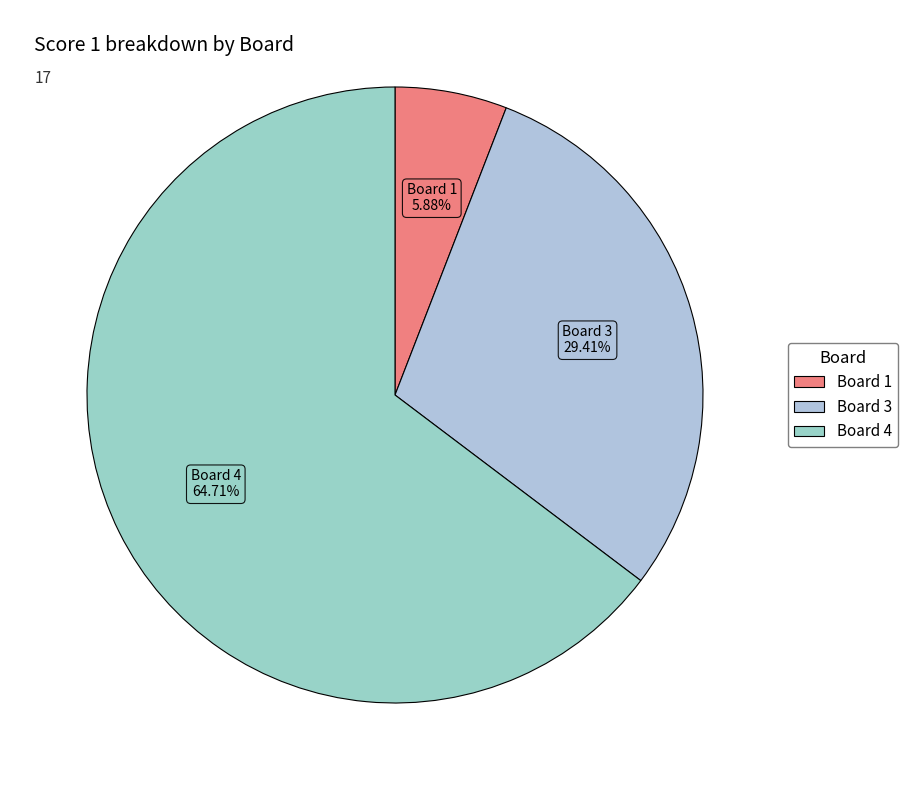

What is the smallest slice in the pie chart?

Board 1